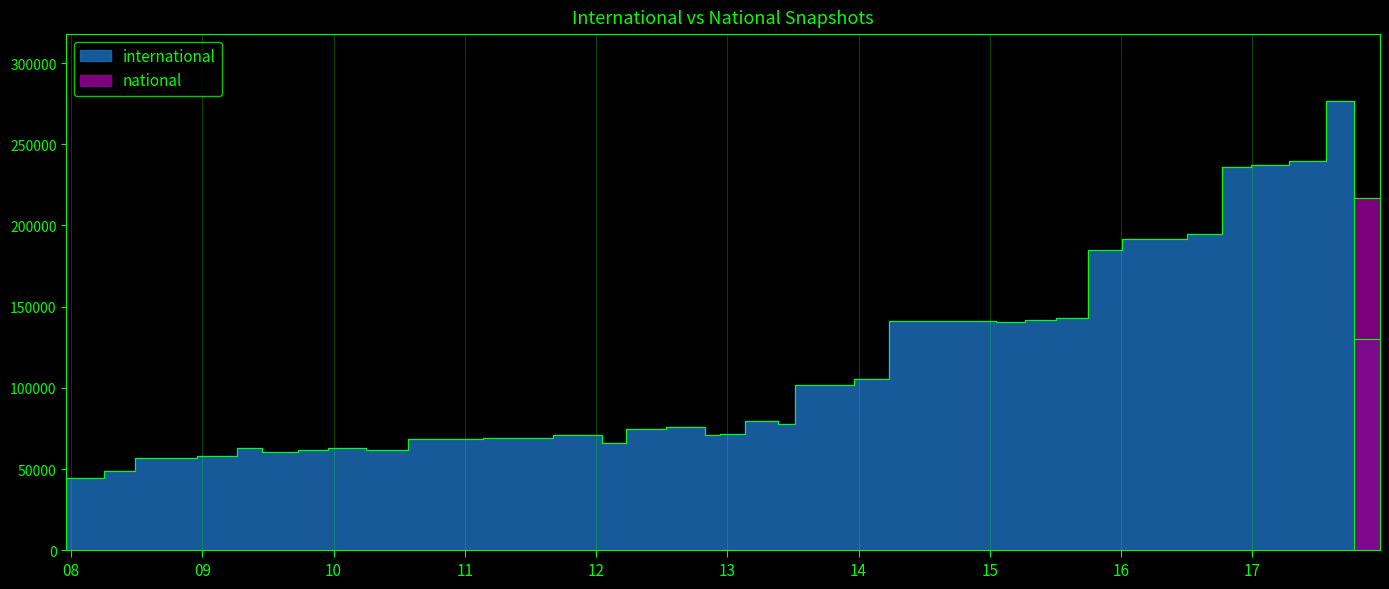

Read the international value at 2016-04-05, to the nearest 50.

191400